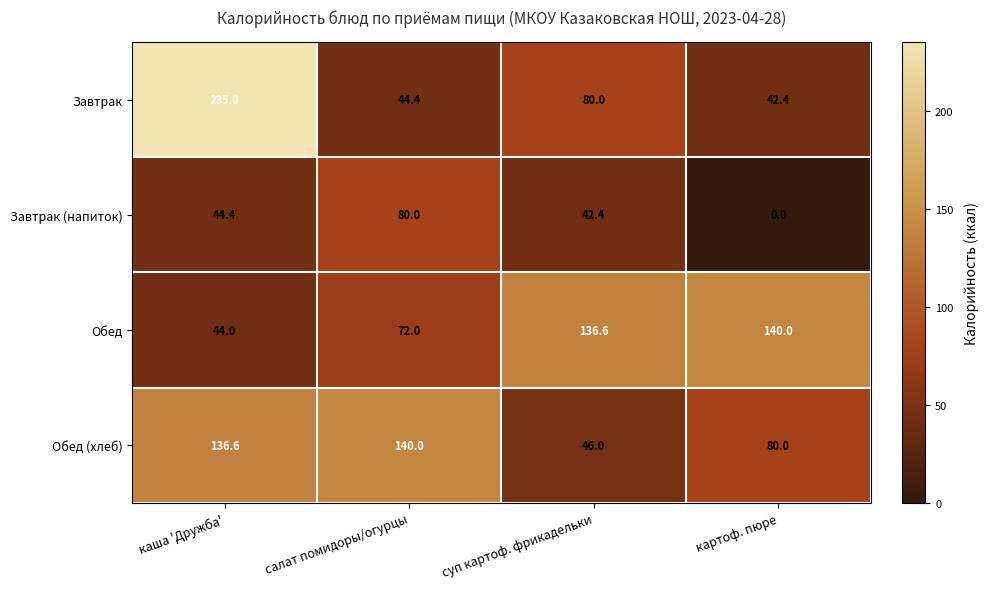

True or false: Обед (хлеб) has a value of 231.7 at салат помидоры/огурцы.

False